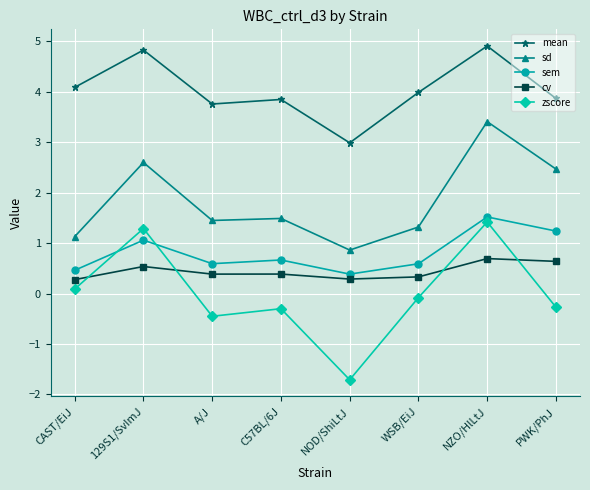

True or false: sem has more than 0 points higher than both neighbors.

True